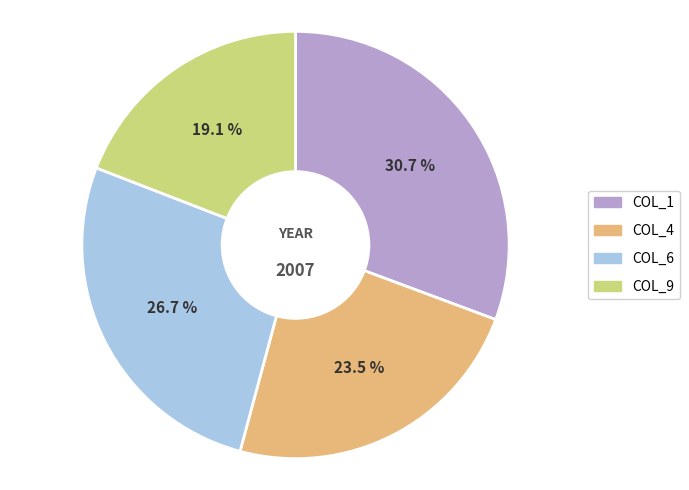

Is there a majority slice in this chart?

No